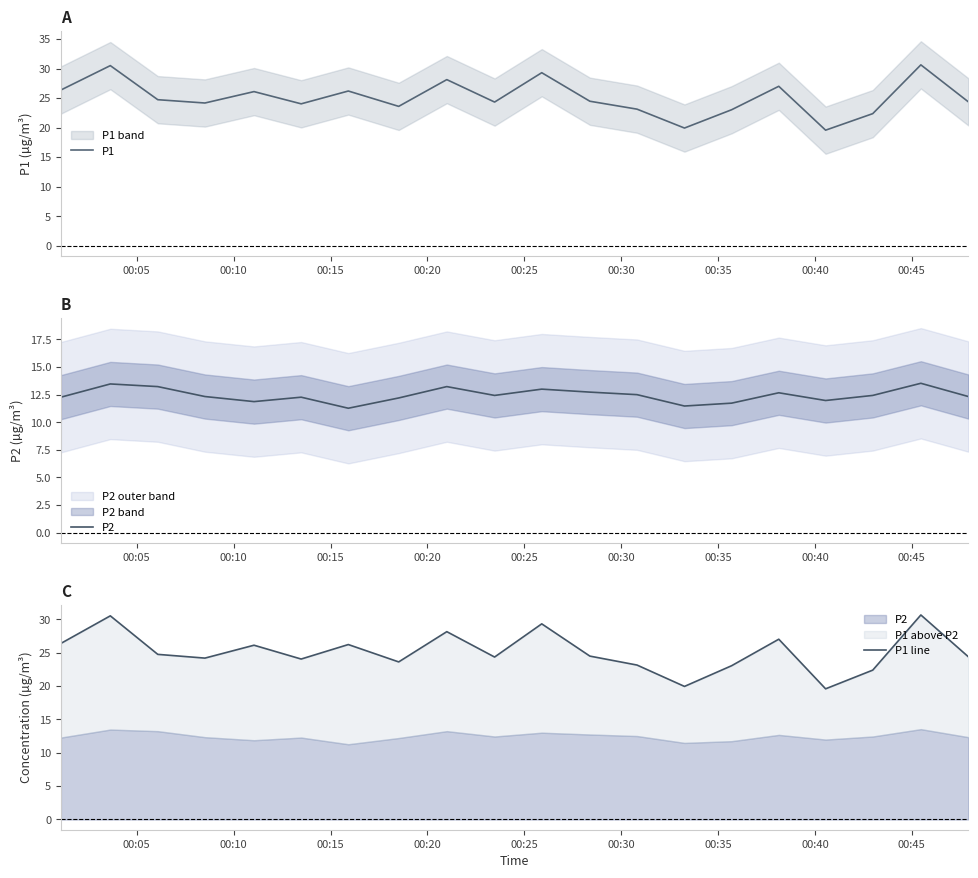

What is the maximum value for P1?

30.6